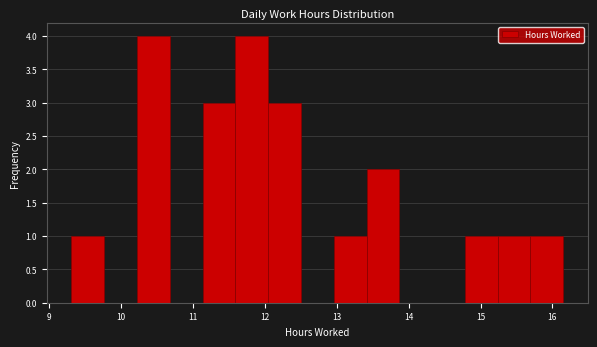

Reading left to right, list every bar in this chart as the range it spans on the x-axis followed by its height. Neither the bar edges nor the heights are printed on the chart, so give them approximately, as read against the axes.

9.3 to 9.8: 1
9.8 to 10.2: 0
10.2 to 10.7: 4
10.7 to 11.1: 0
11.1 to 11.6: 3
11.6 to 12.0: 4
12.0 to 12.5: 3
12.5 to 13.0: 0
13.0 to 13.4: 1
13.4 to 13.9: 2
13.9 to 14.3: 0
14.3 to 14.8: 0
14.8 to 15.2: 1
15.2 to 15.7: 1
15.7 to 16.2: 1